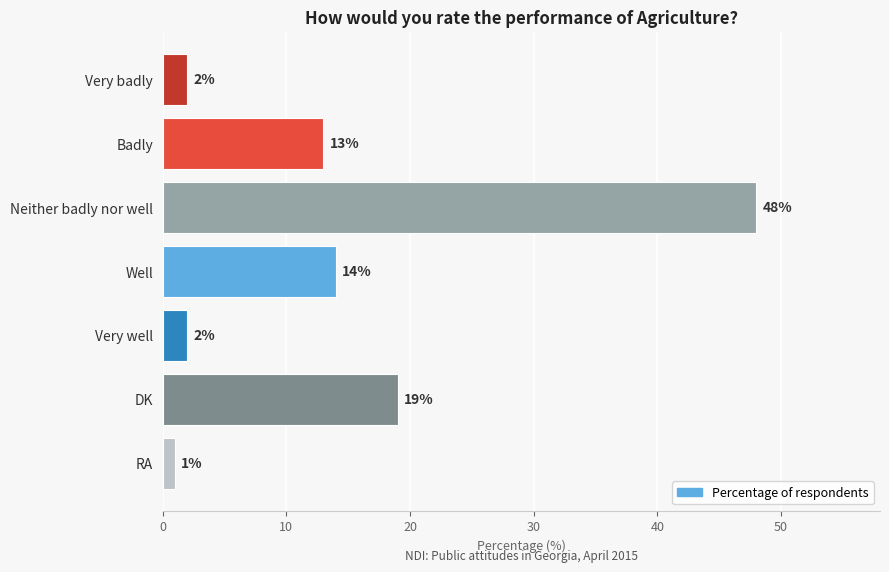

Between DK and Well, which is larger?

DK